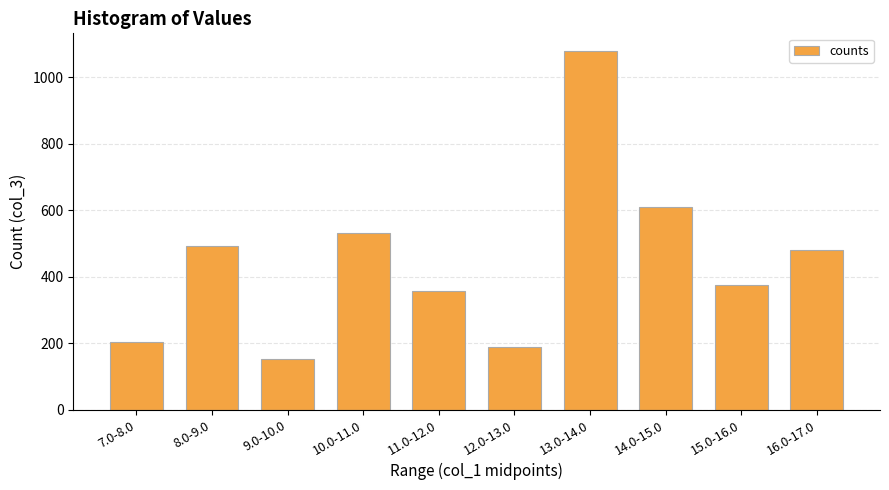

Reading left to right, transcribe all the data shown in this chart.

204	491	151	532	356	190	1078	609	374	479